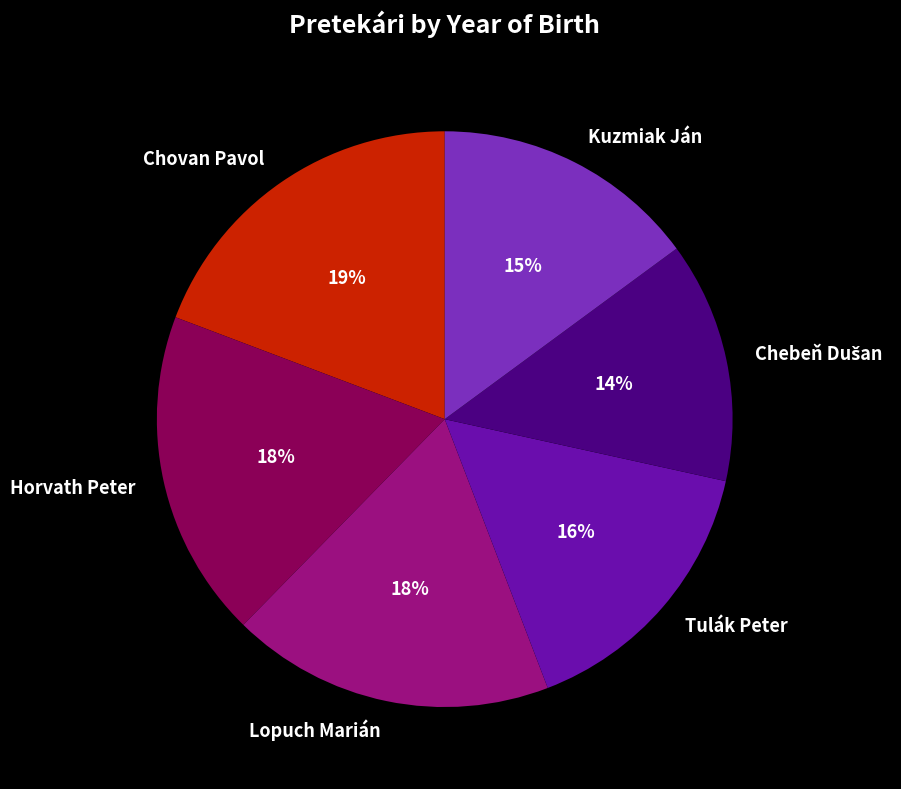

To the nearest percent, what is the combined percentage of Horvath Peter and Kuzmiak Ján?

33%